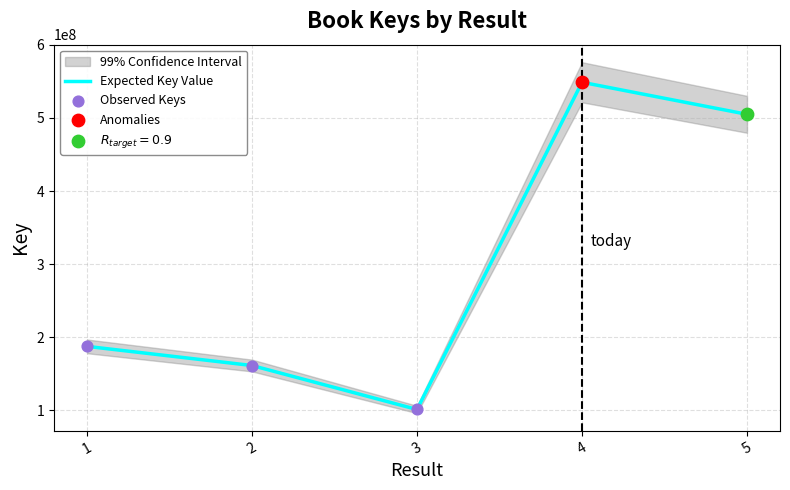

Which series contains the highest Y value?

Expected Key Value